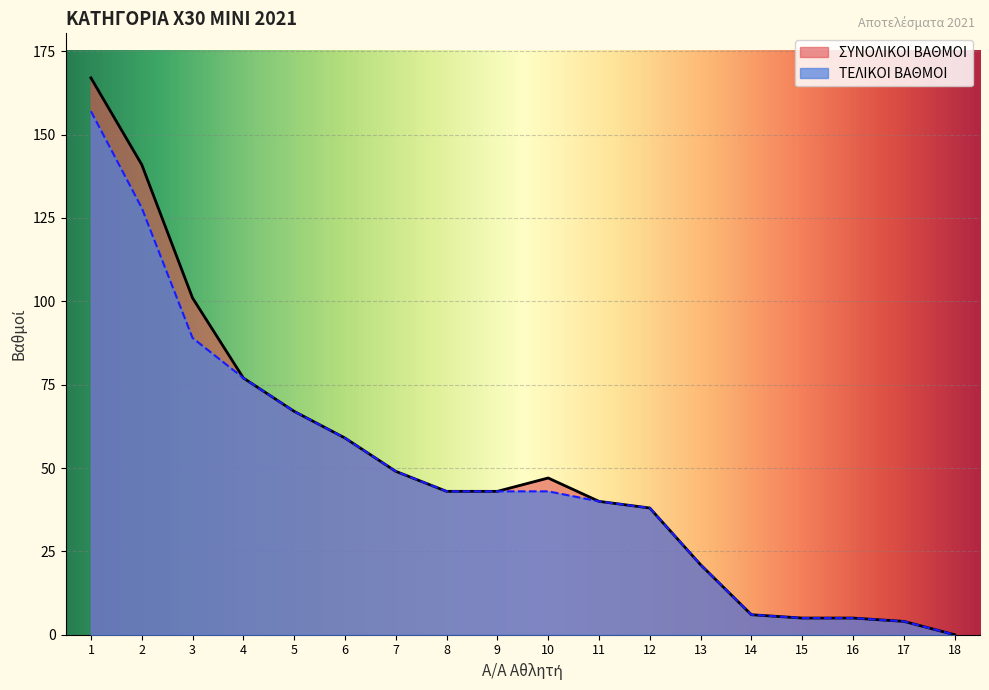

What is the difference between the ΣΥΝΟΛΙΚΟΙ ΒΑΘΜΟΙ values at 1 and 11?

127